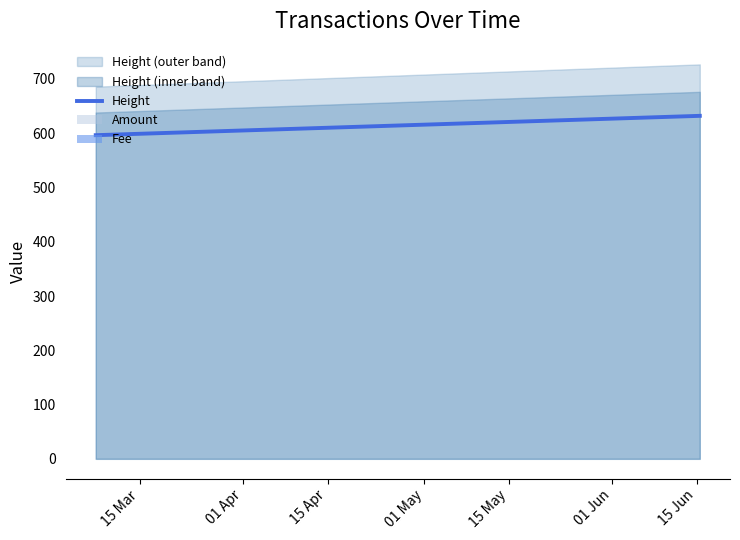

What is the greatest value displayed?

632.1